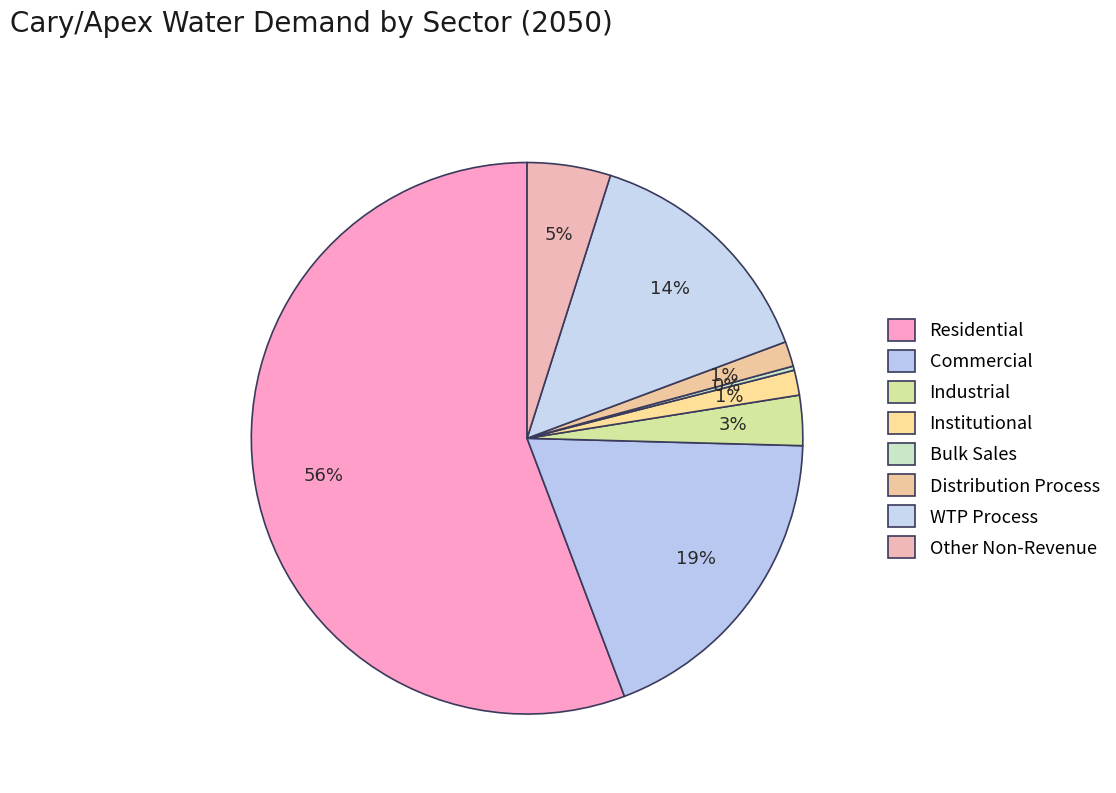

Rank the categories by value from lowest to highest.

Bulk Sales, Distribution Process, Institutional, Industrial, Other Non-Revenue, WTP Process, Commercial, Residential